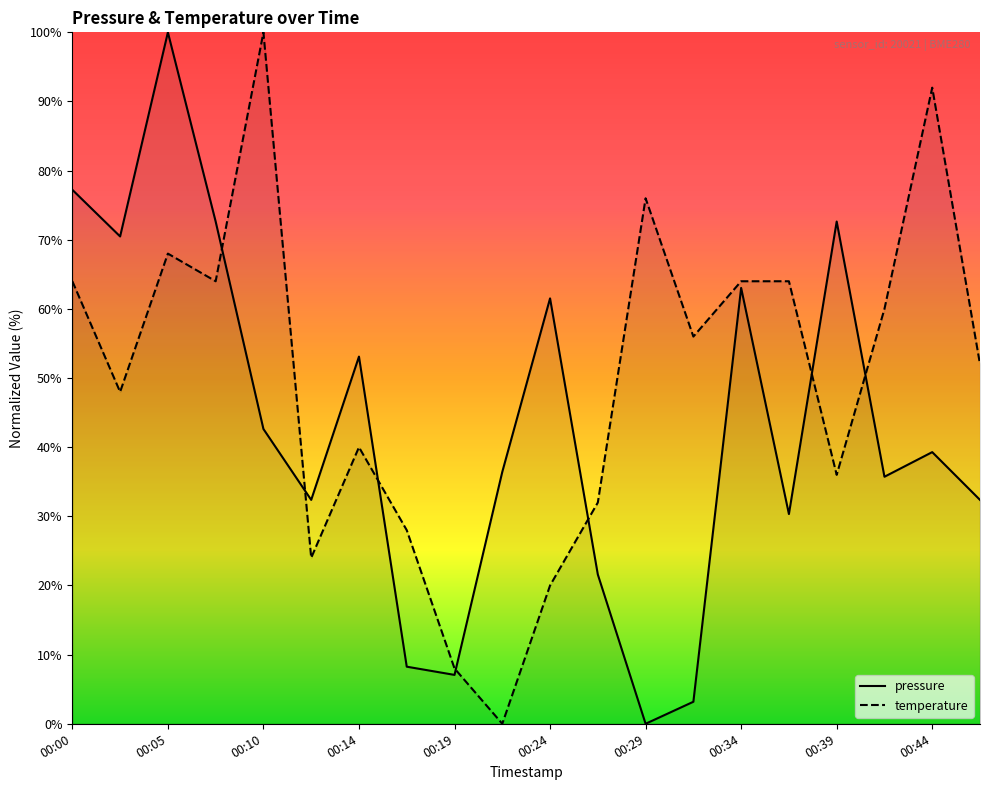

Rank the series by their maximum value, from lowest to highest.

pressure, temperature